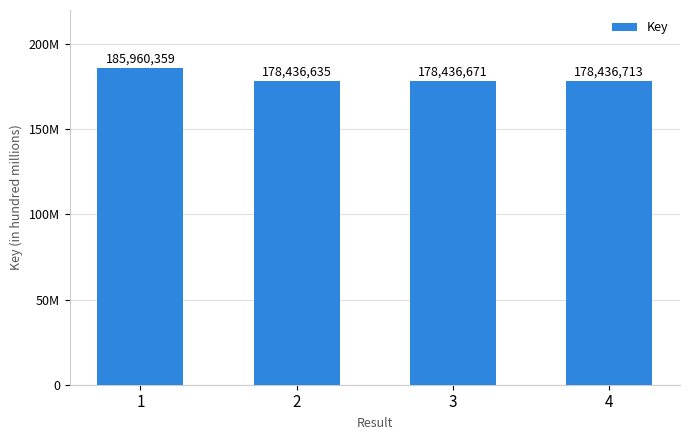

Is it true that the value at 2 is 41449154?

False